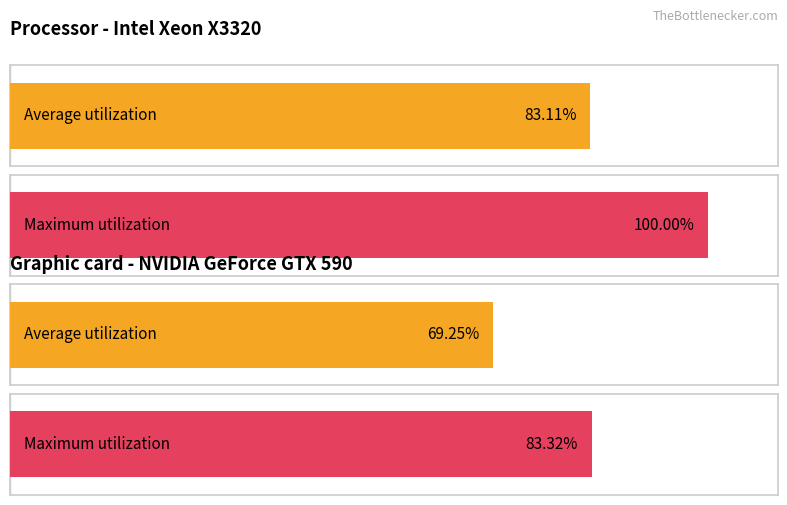

At 10, list the series in order from largest to smallest.

Maximum utilization, Average utilization